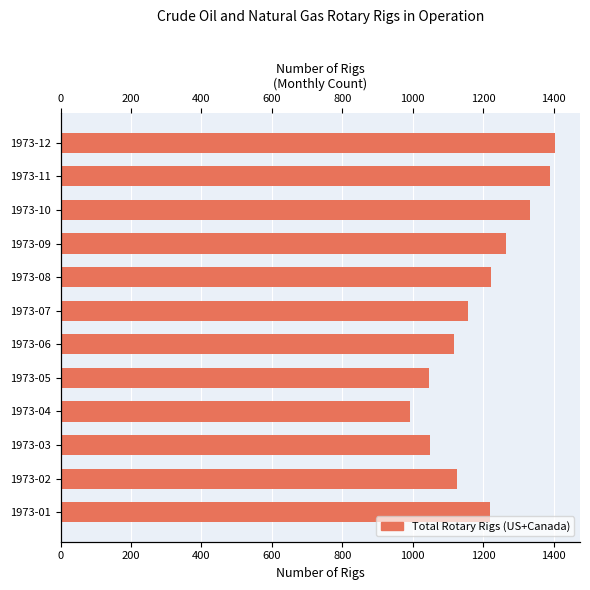

Reading left to right, what are all the values shown in this chart?

1219	1126	1049	993	1046	1118	1156	1222	1266	1334	1390	1405